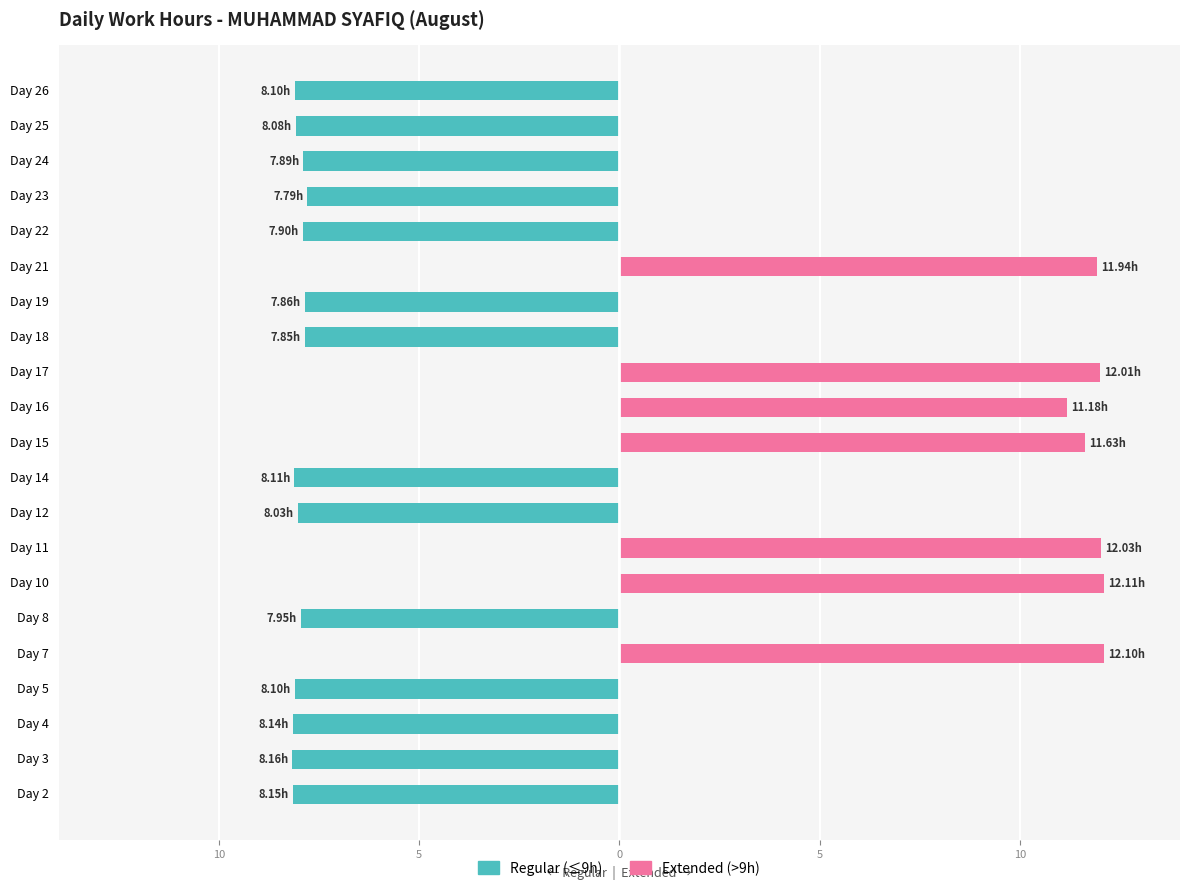

Reading left to right, extract all data points from this chart.

Regular (≤9h): -8.2	-8.2	-8.1	-8.1	0.0	-8.0	0.0	0.0	-8.0	-8.1	0.0	0.0	0.0	-7.8	-7.9	0.0	-7.9	-7.8	-7.9	-8.1	-8.1
Extended (>9h): 0.0	0.0	0.0	0.0	12.1	0.0	12.1	12.0	0.0	0.0	11.6	11.2	12.0	0.0	0.0	11.9	0.0	0.0	0.0	0.0	0.0